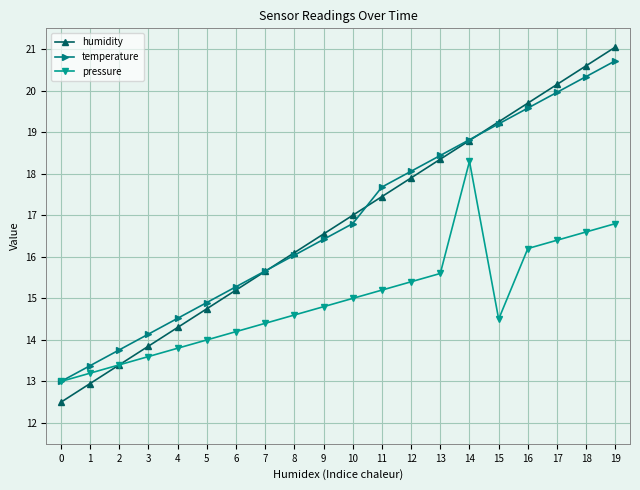

The value of humidity at 7 is 4.2. True or false?

False